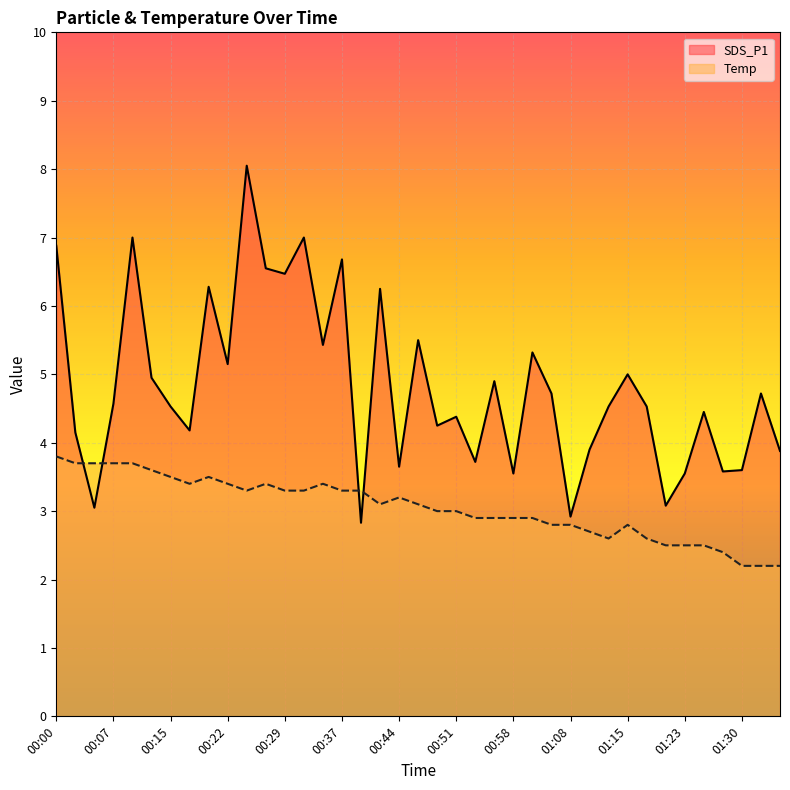

What is the spread (max minus min) of values at 01:08?

0.1